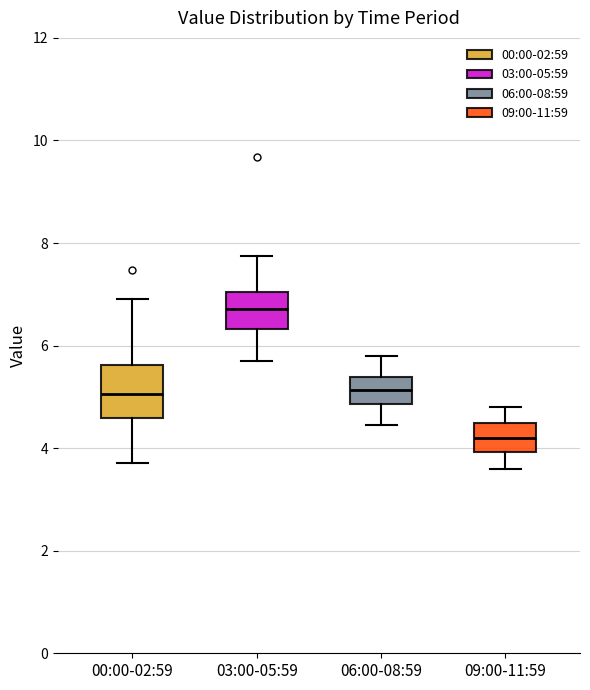

Which box has the highest median line?

03:00-05:59